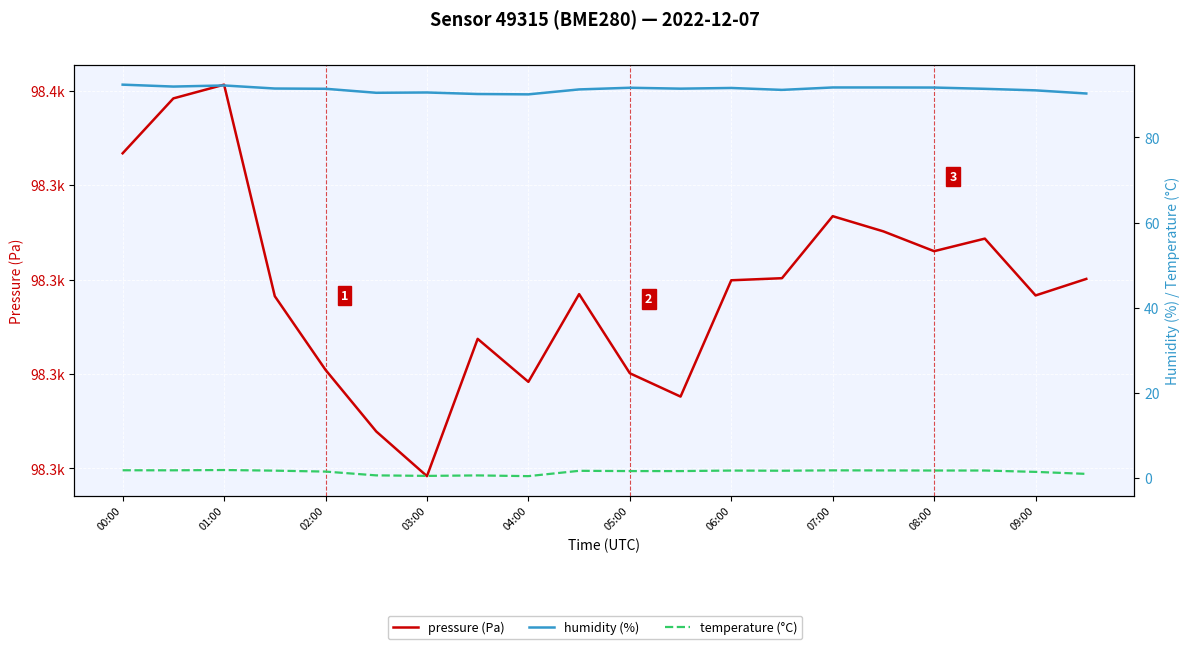

True or false: temperature and pressure cross at least once.

False